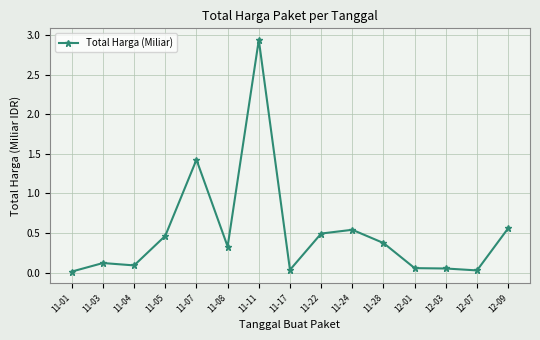

What is the change in value from 11-17 to 12-09?

+0.5